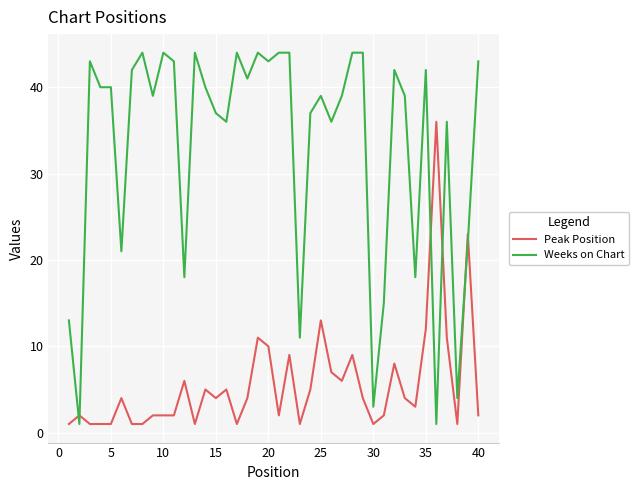

Which series has the largest range (max minus min)?

Weeks on Chart